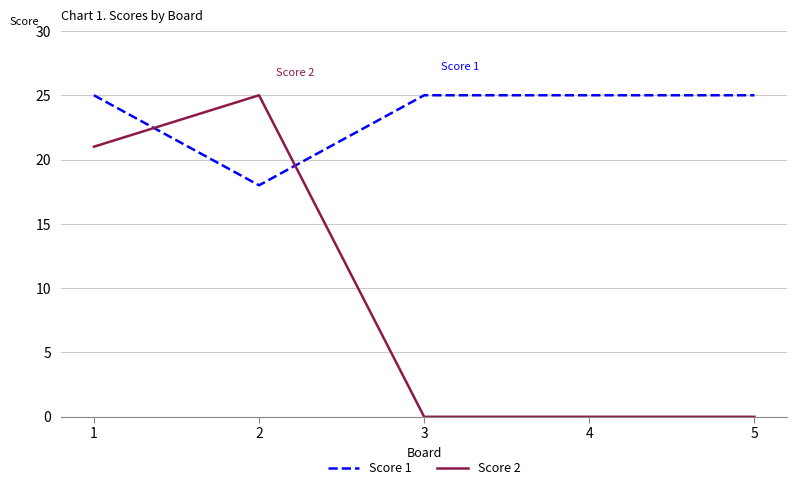

What is the greatest value displayed?

25